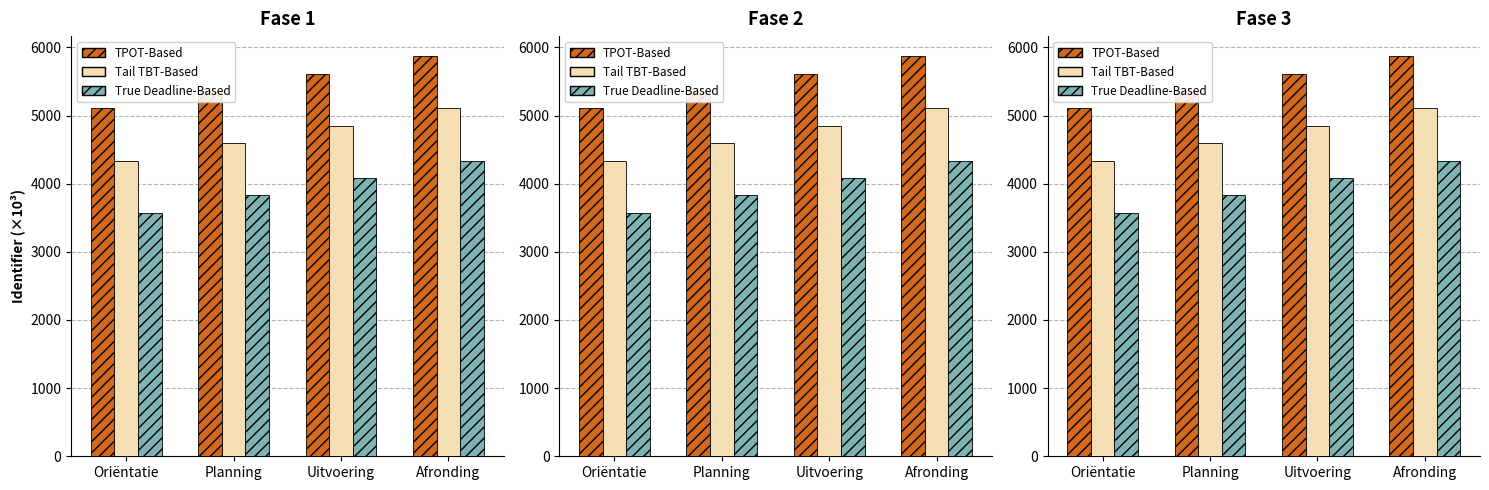

The value of True Deadline-Based at Oriëntatie is 5888.7. True or false?

False